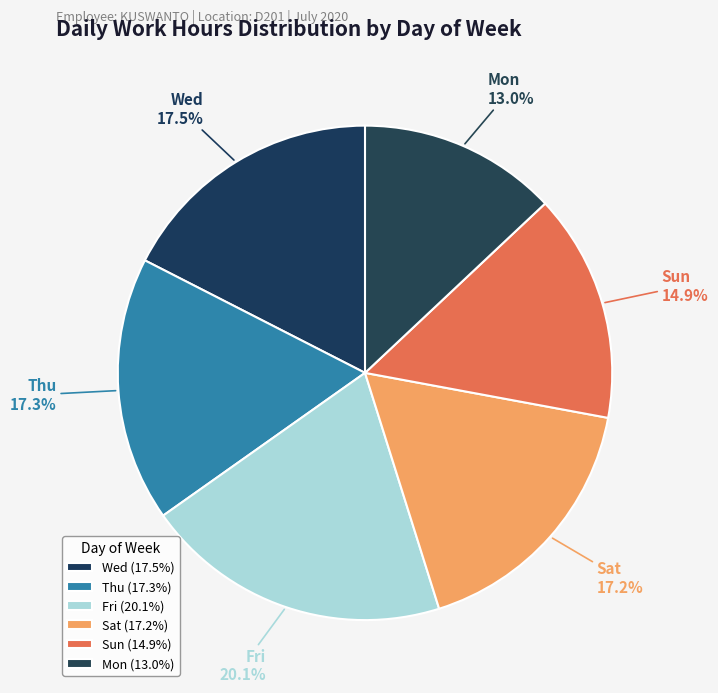

Count the number of slices in the pie.

6